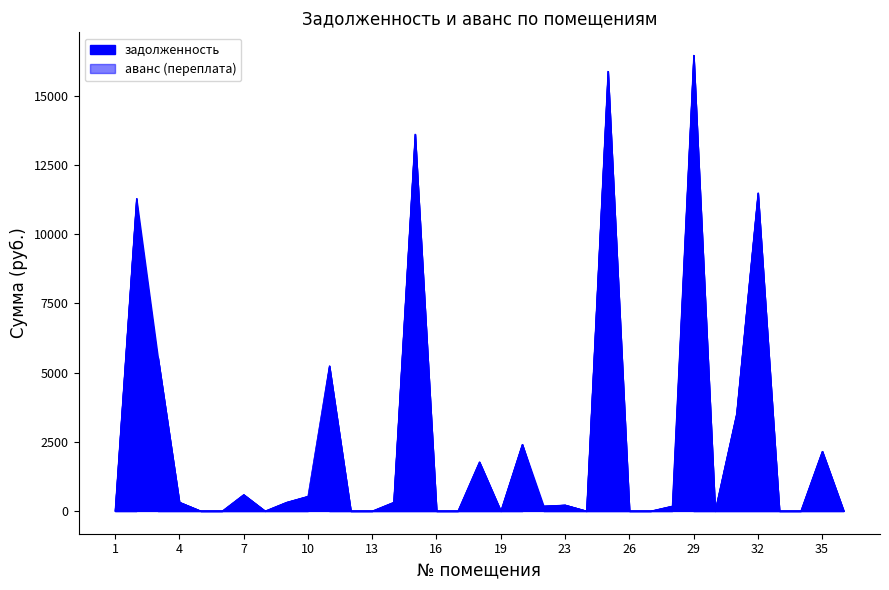

At how many categories does at least one series exceed 7063?

5